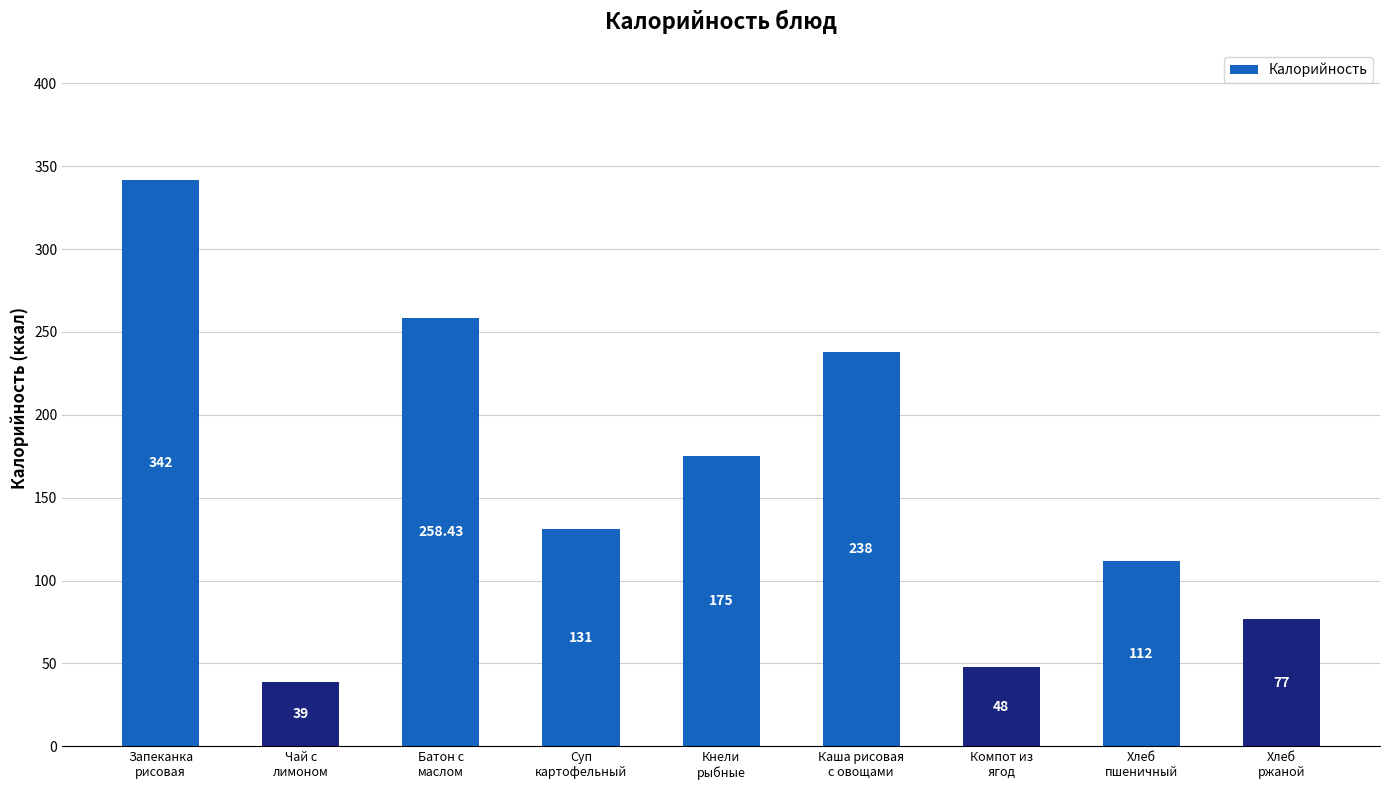

What is the label of the 2nd bar from the right?

Хлеб
пшеничный